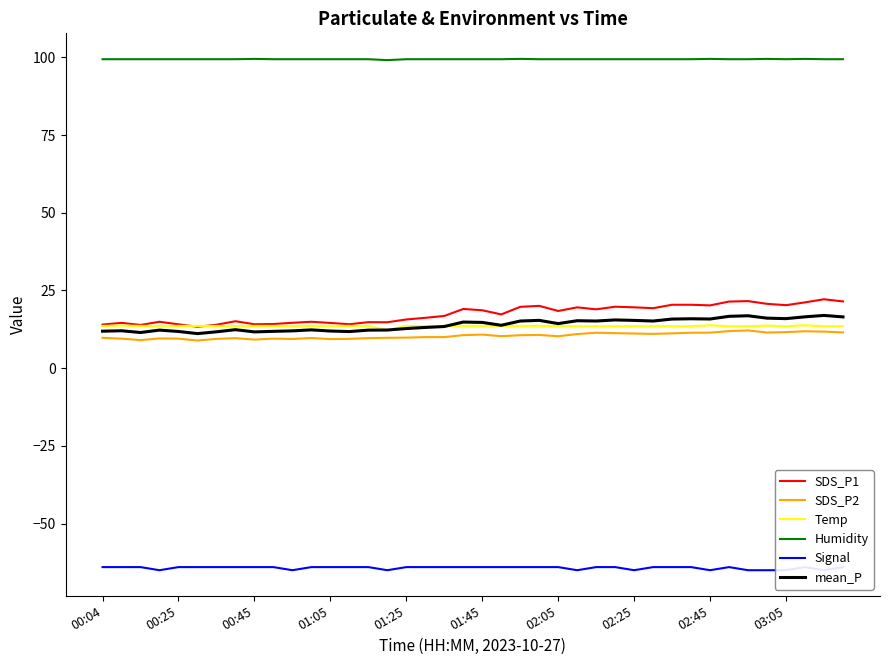

At how many categories does at least one series exceed 46?

40